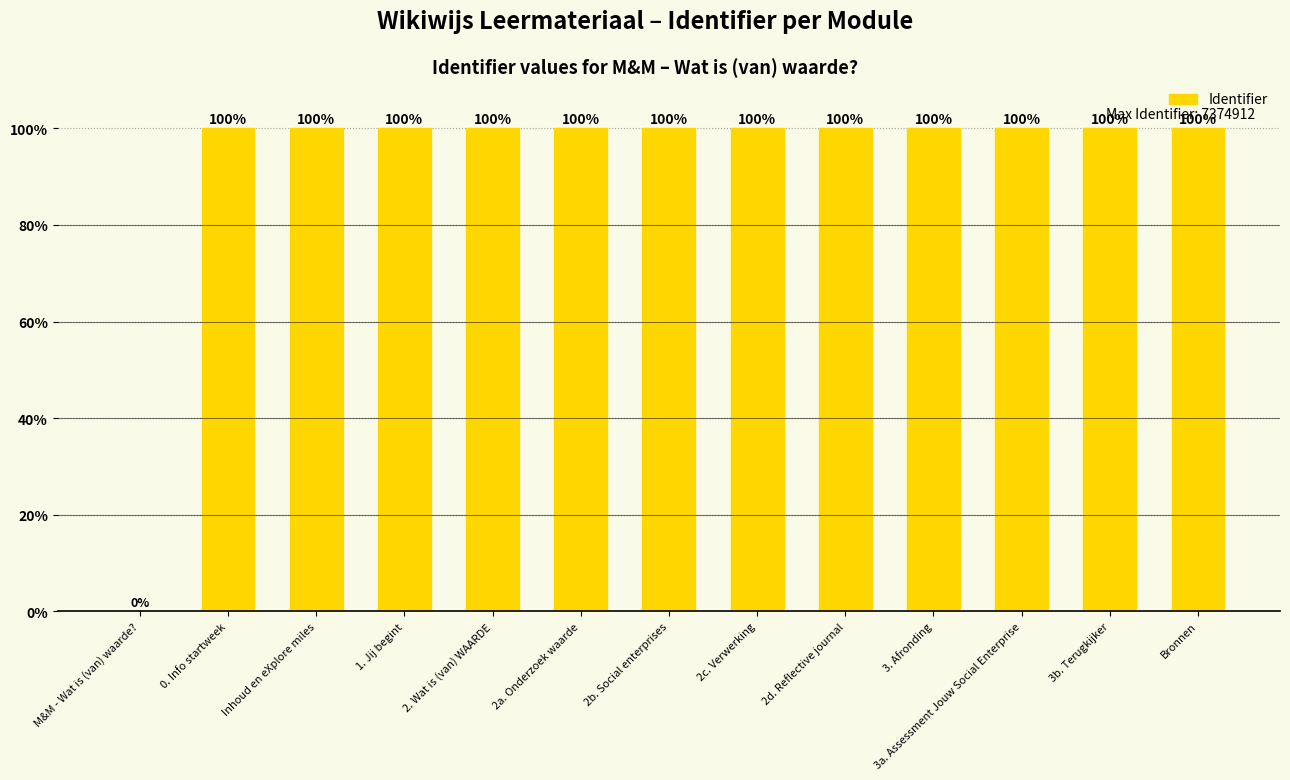

Are the bars horizontal?

No